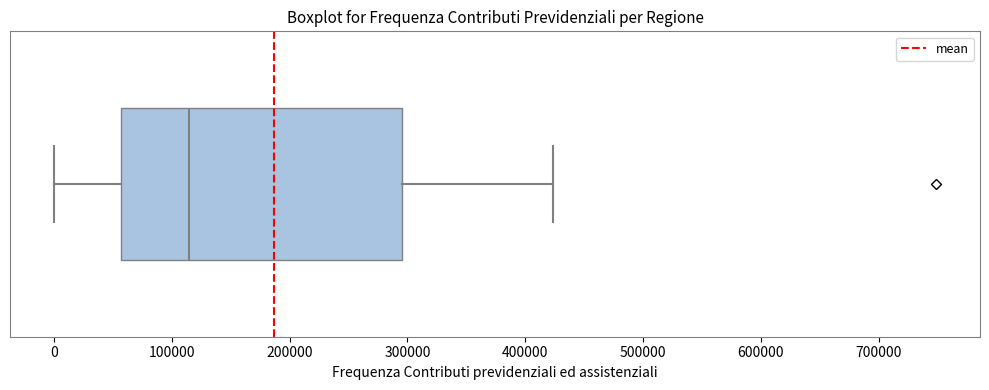

Where is the left edge of the box on the x-axis? The values are not printed on the chart, so give them approximately, as read against the axis.

60000